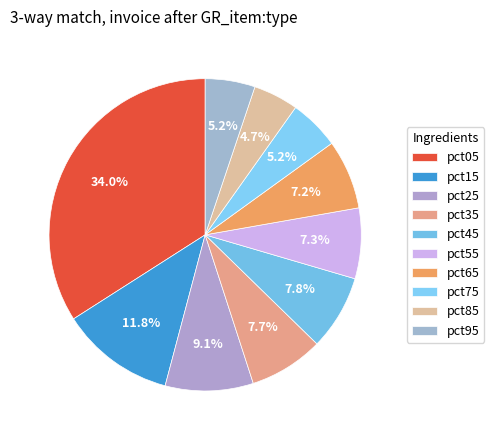

What portion of the pie excludes pct25?

90.9%